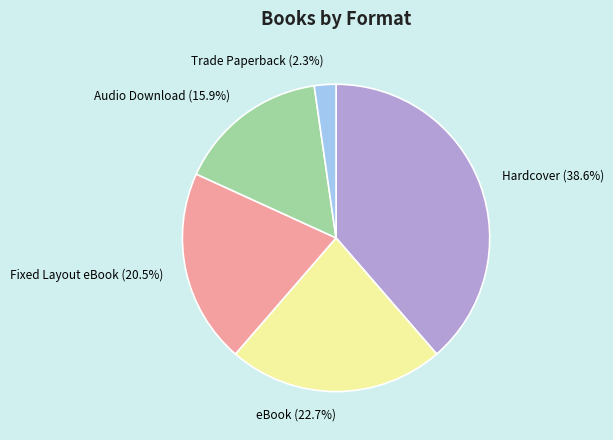

Is there any slice that represents more than half of the pie?

No